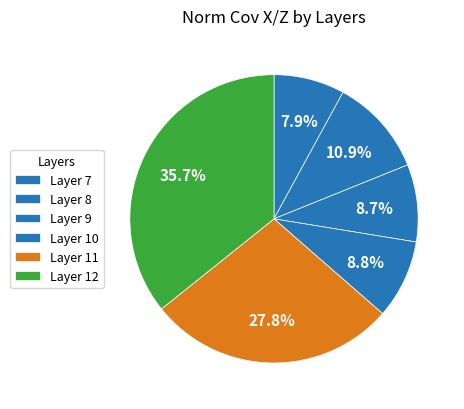

How many slices are in this pie chart?

6